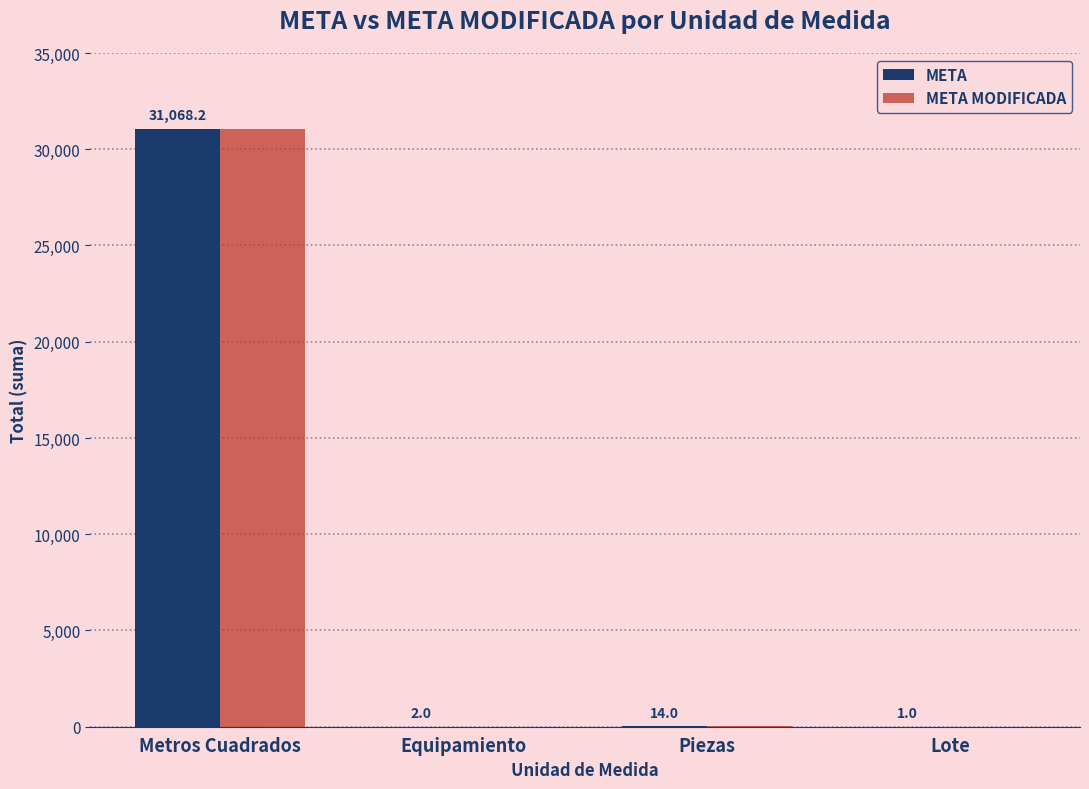

Reading right to left, transcribe all the data shown in this chart.

META: Lote=1.0	Piezas=14.0	Equipamiento=2.0	Metros Cuadrados=31068.2
META MODIFICADA: Lote=1.0	Piezas=14.0	Equipamiento=2.0	Metros Cuadrados=31068.2